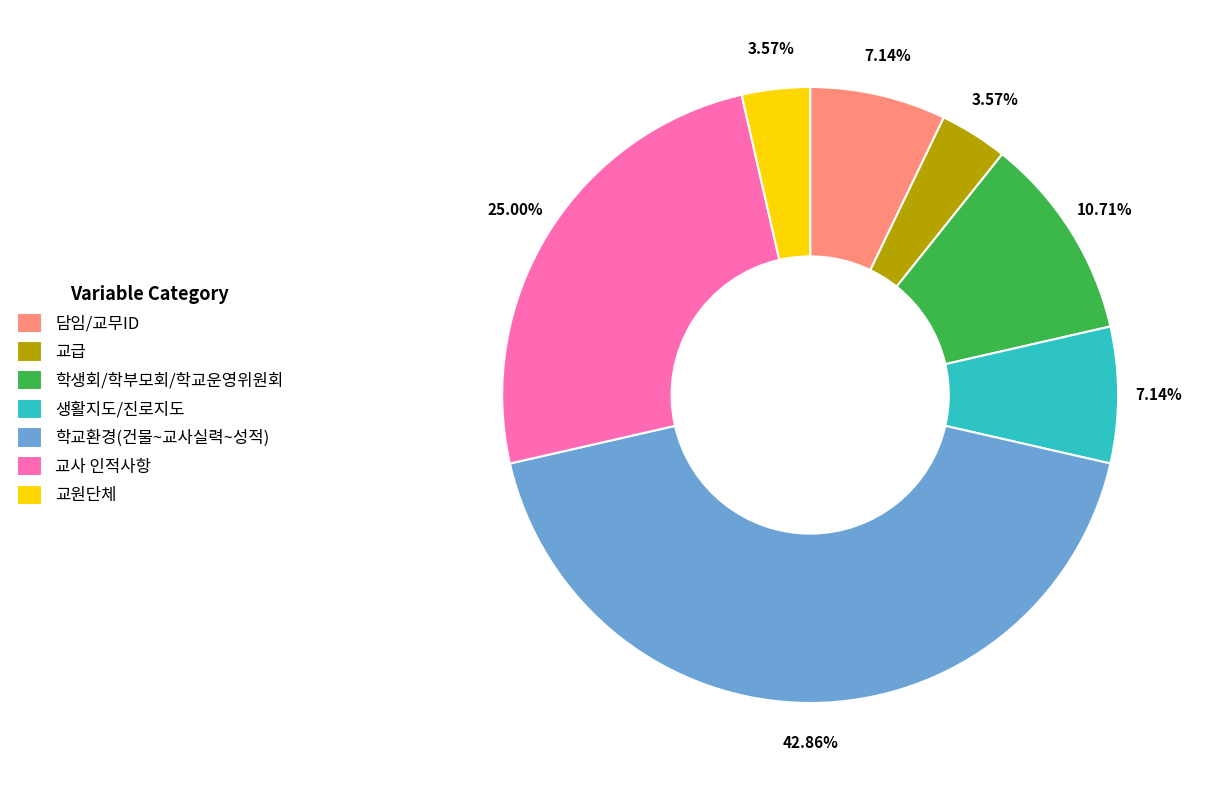

Is the sum of 학생회/학부모회/학교운영위원회 and 학교환경(건물~교사실력~성적) greater than half?

Yes